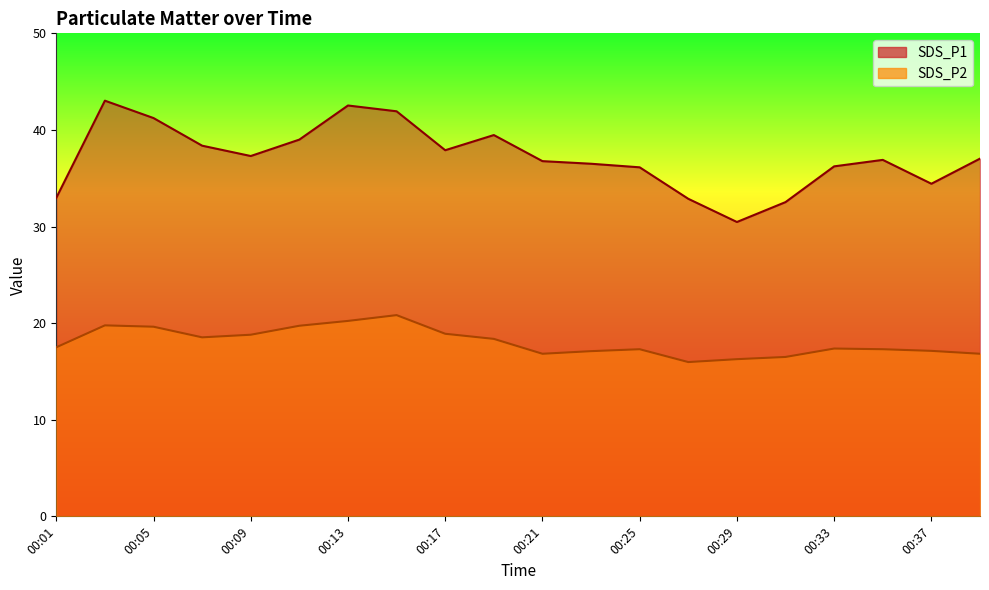

Which label corresponds to the largest value in the chart?

00:03